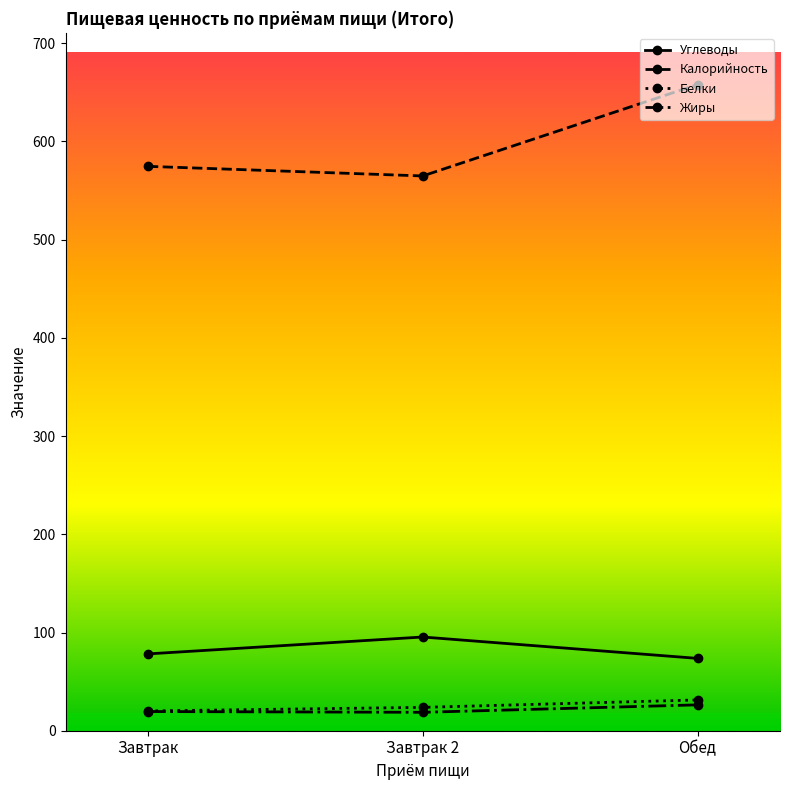

What is the label of the 1st point from the left?

Завтрак